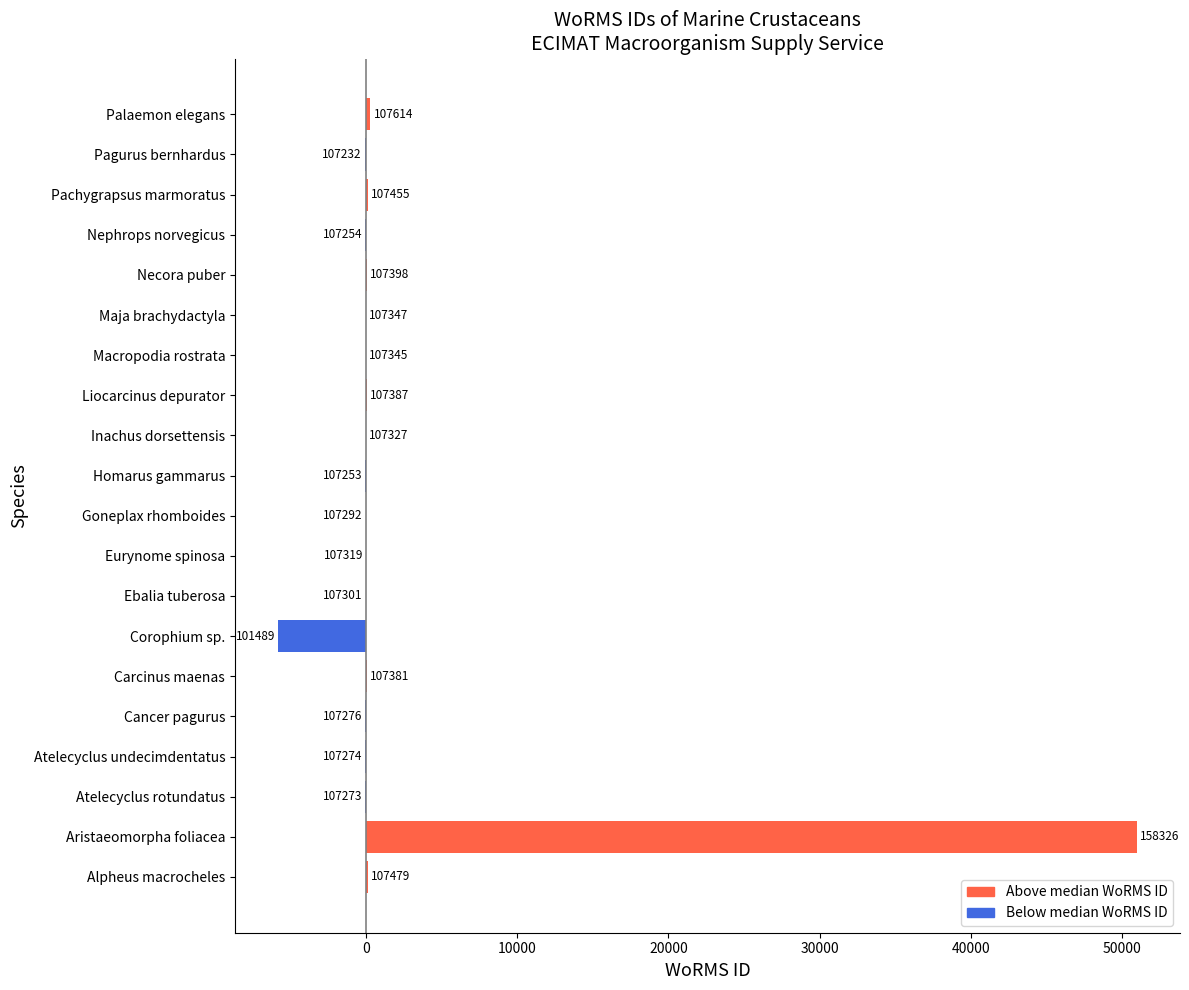

What is the maximum value shown in the chart?

50999